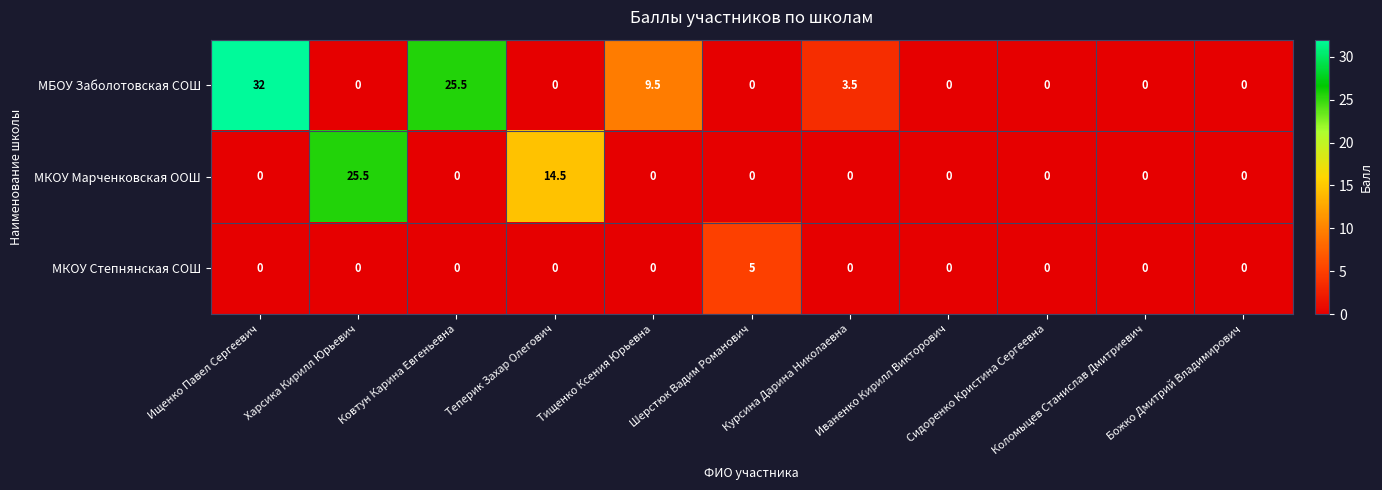

Which series has the largest range (max minus min)?

МБОУ Заболотовская СОШ